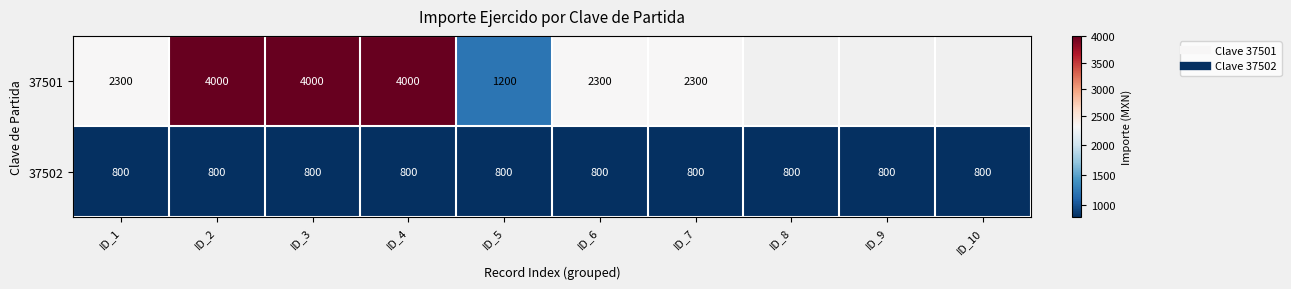

At which label is 37501 closest to 2600?

ID_1